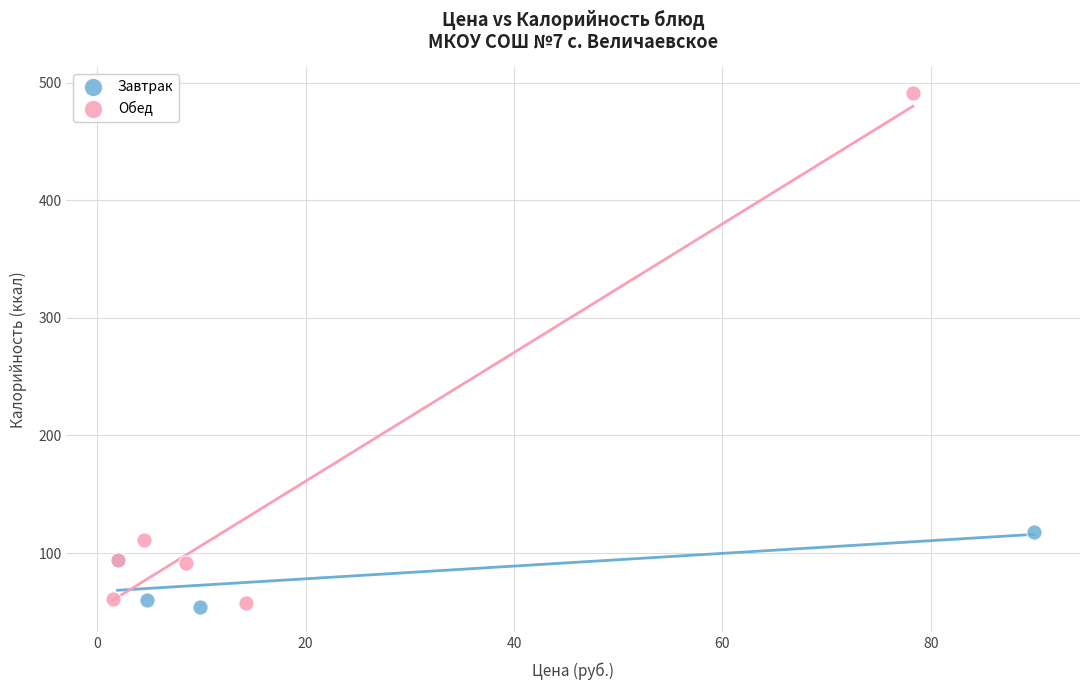

Which series has the widest spread of Y values?

Обед